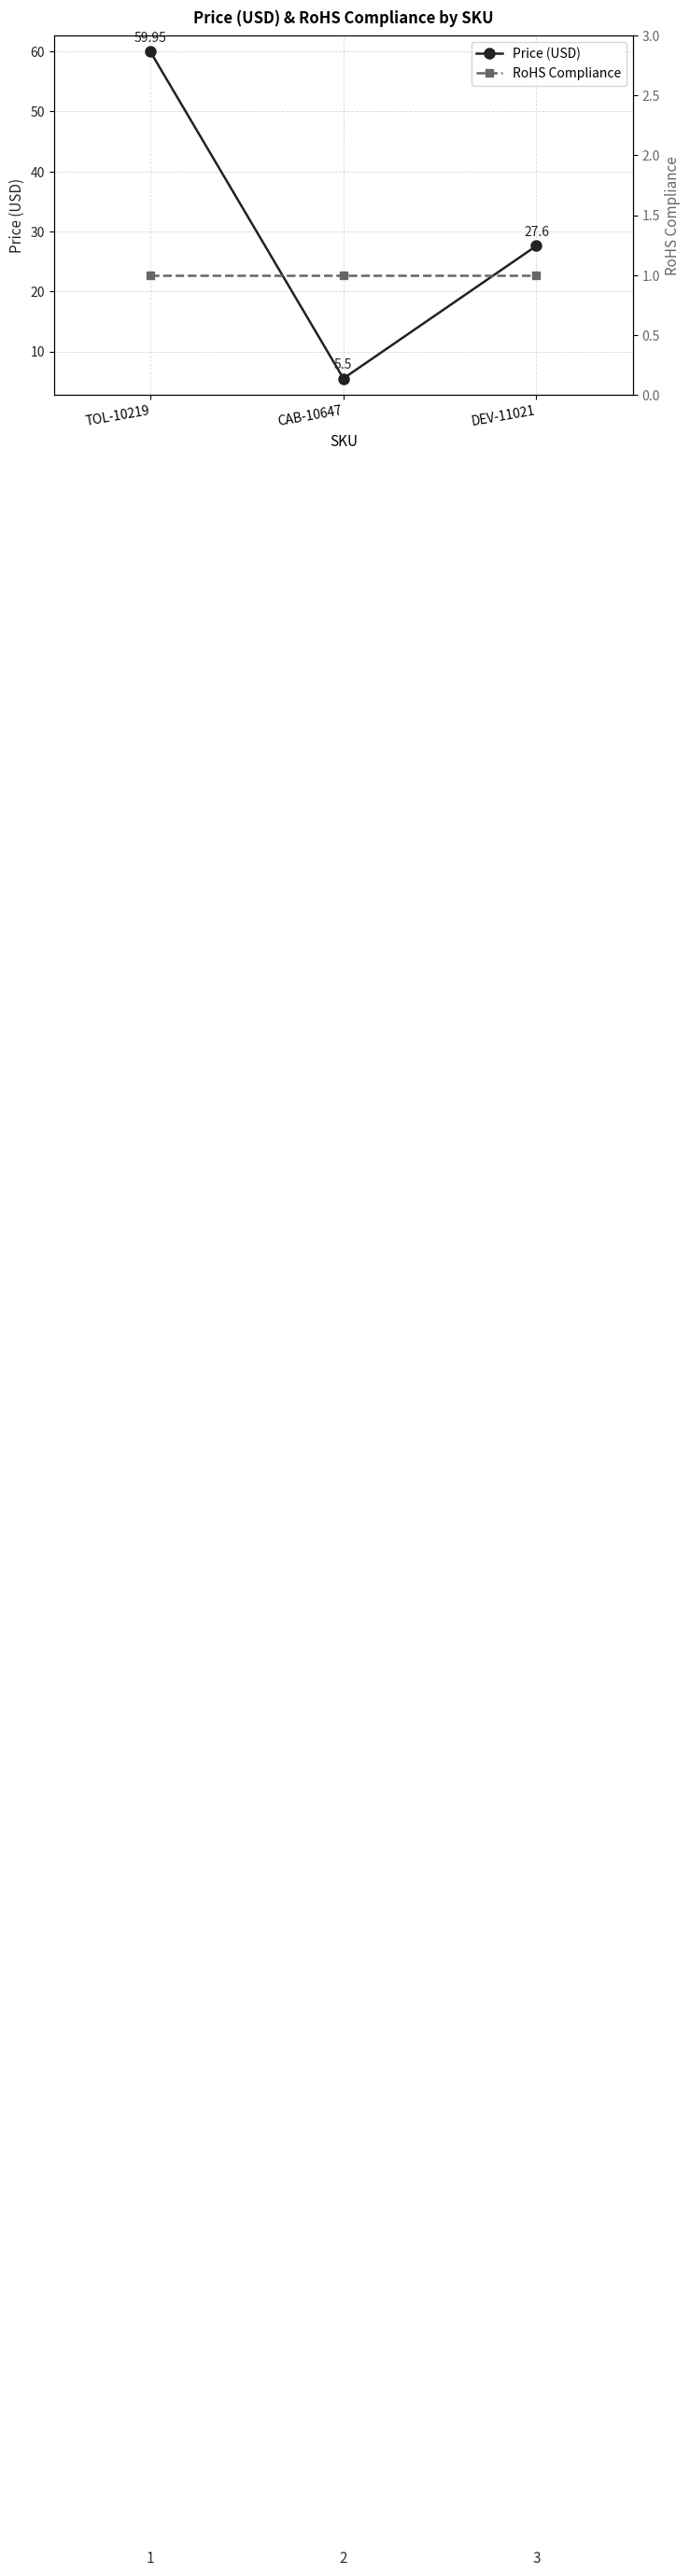

What is the value of the RoHS Compliance point at the 2nd from the left?

1.0